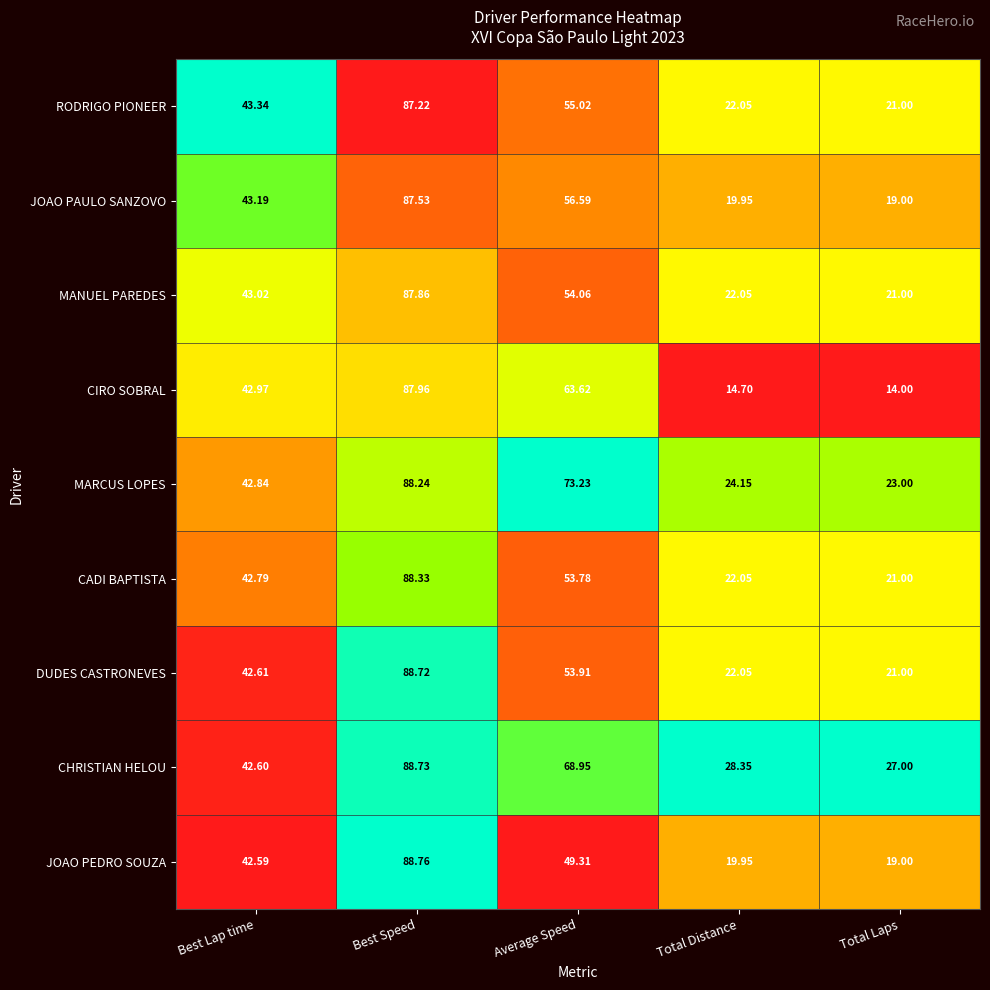

Which series has the widest spread of values?

CIRO SOBRAL